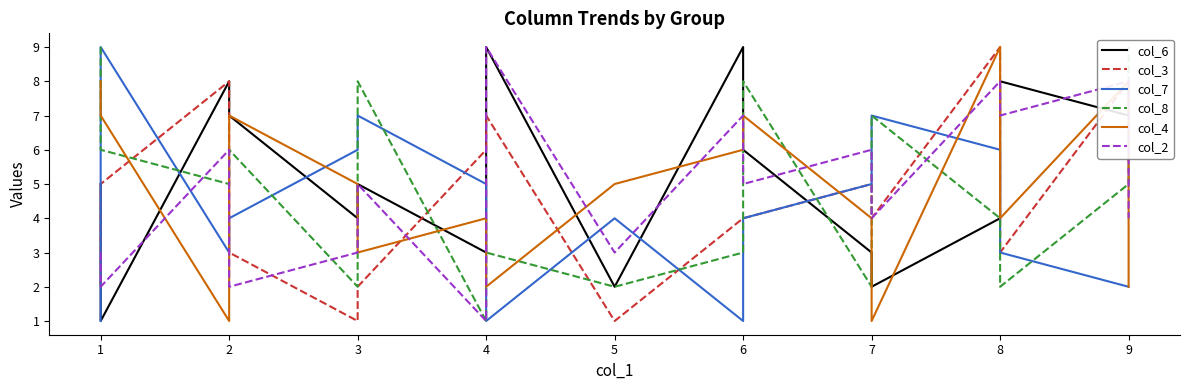

What is the smallest value displayed?

1